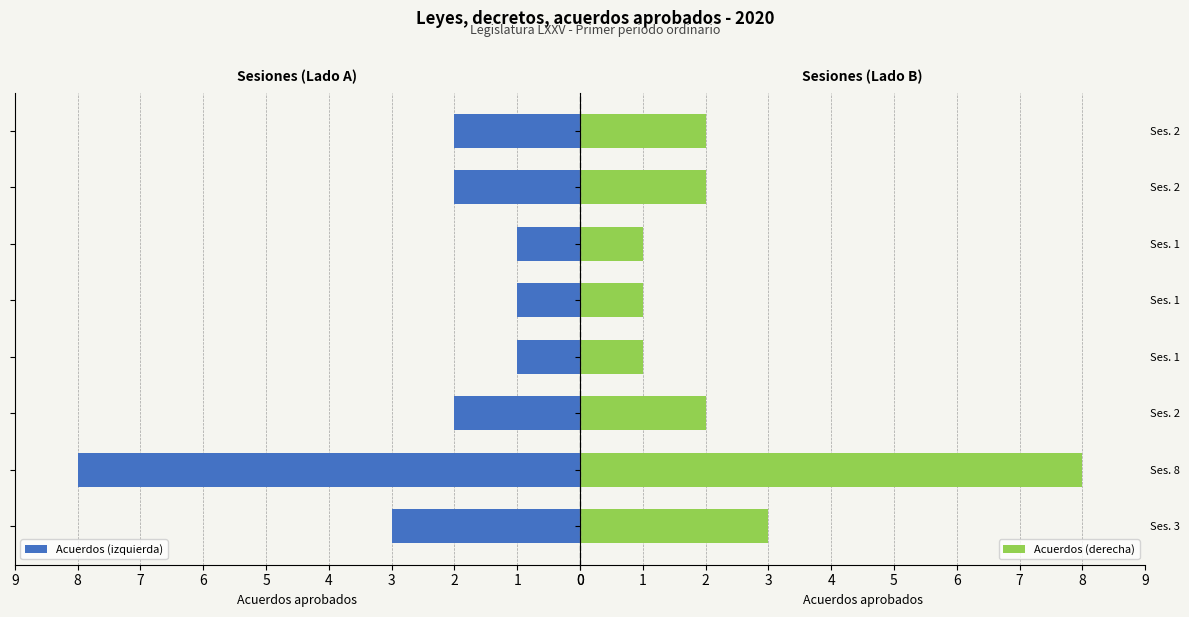

What is the maximum value for Acuerdos (izquierda)?

8